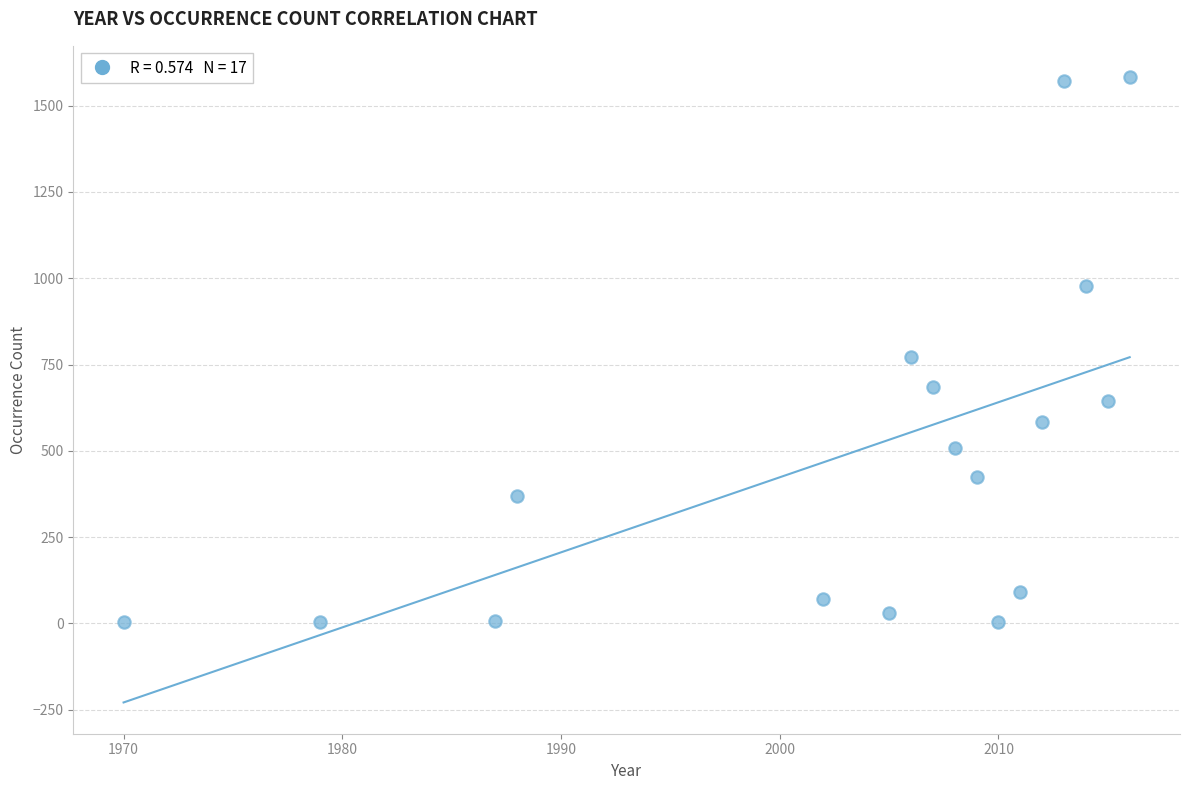

What Y value in the scatter plot is closest to 793?

772